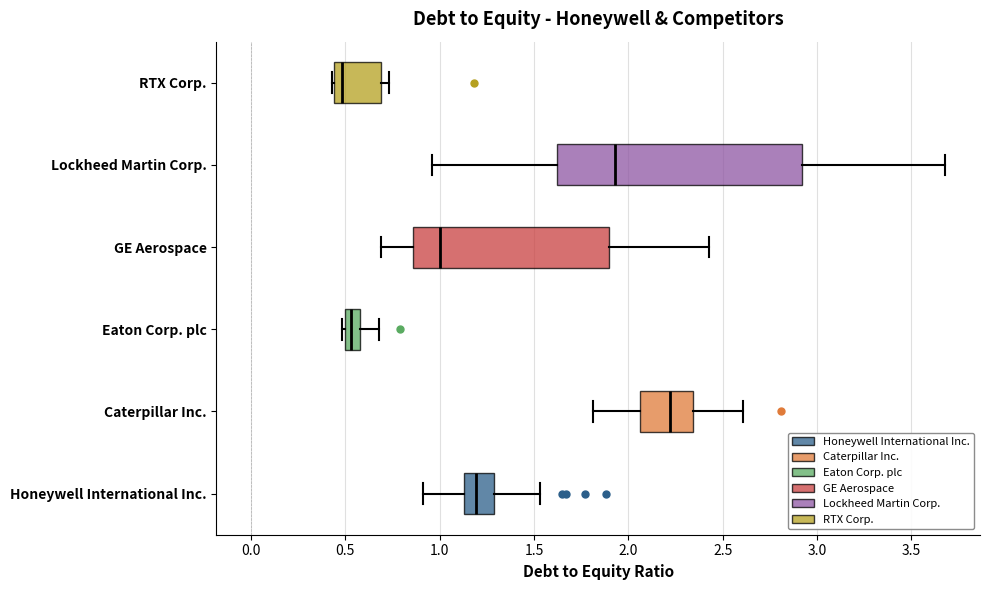

Where does the right whisker of the box for Eaton Corp. plc end on the x-axis? The values are not printed on the chart, so give them approximately, as read against the axis.

0.70